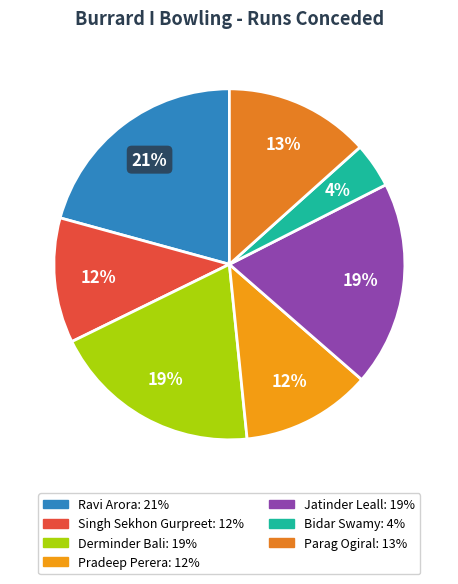

How many slices are in this pie chart?

7